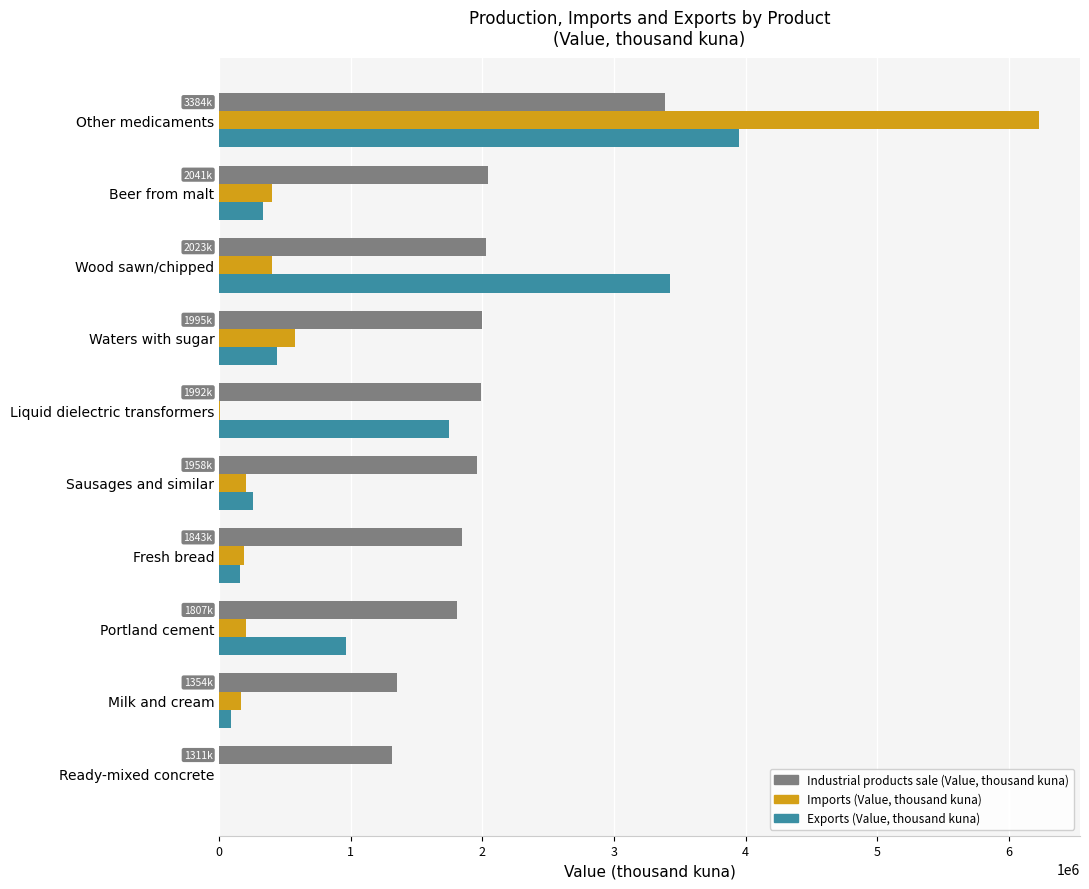

What is the total value across all series at Portland cement?

2973836.6